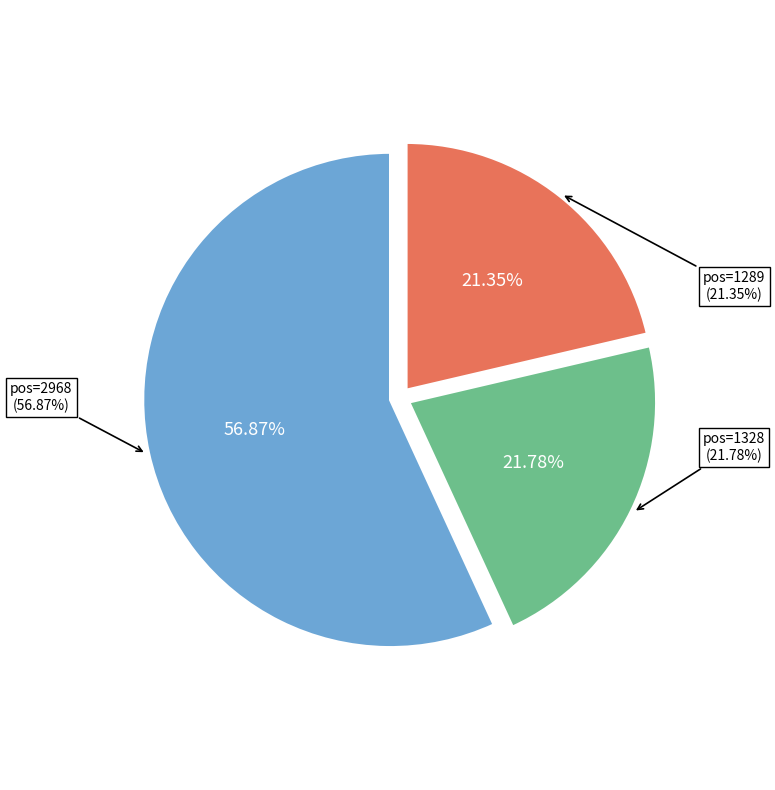

Rank the categories by value from lowest to highest.

1289, 1328, 2968